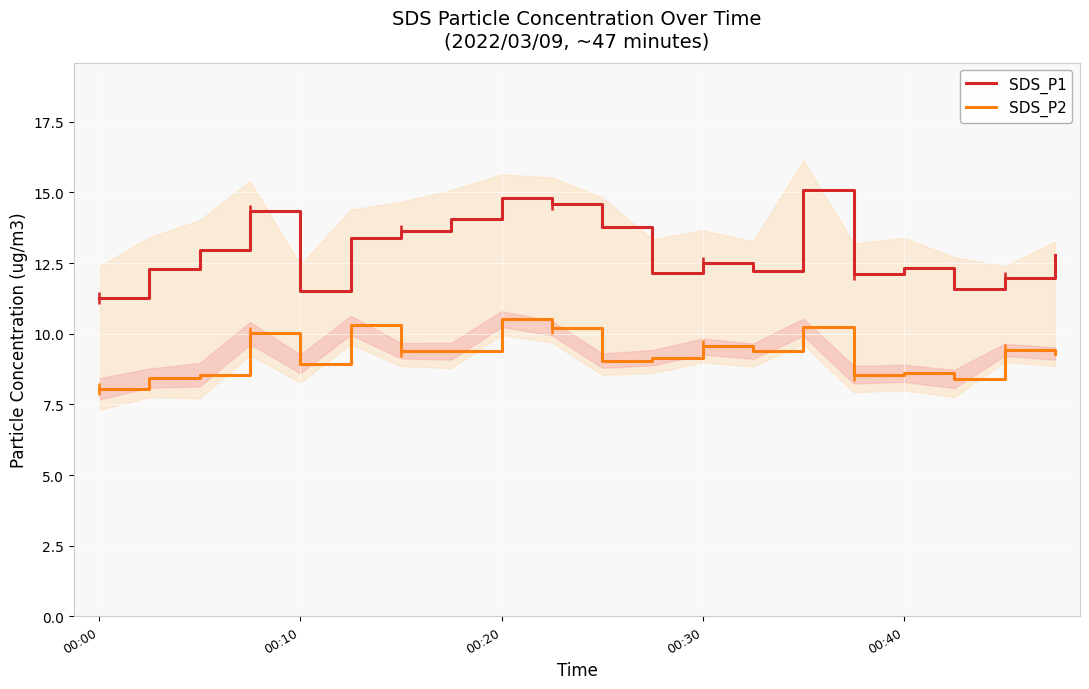

The SDS_P1 series shows 12.5 at 00:30. True or false?

True